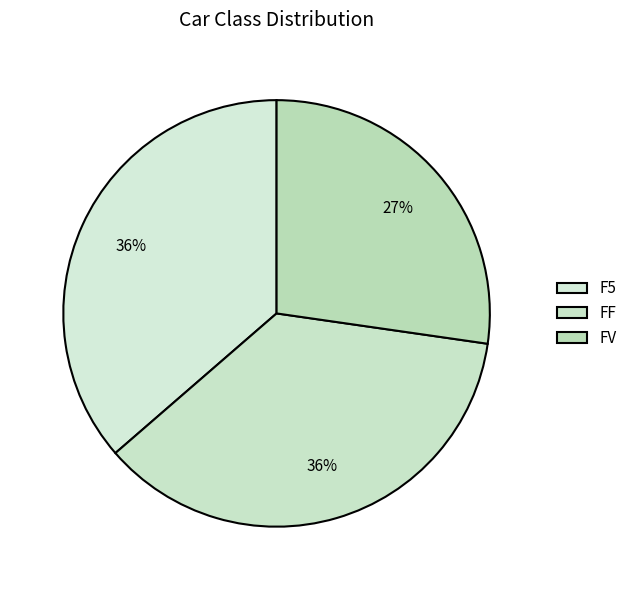

To the nearest percent, what is the difference between the FF and FV slice percentages?

9%